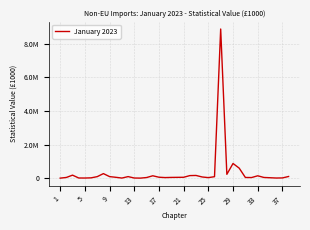

What is the minimum value shown in the chart?

687